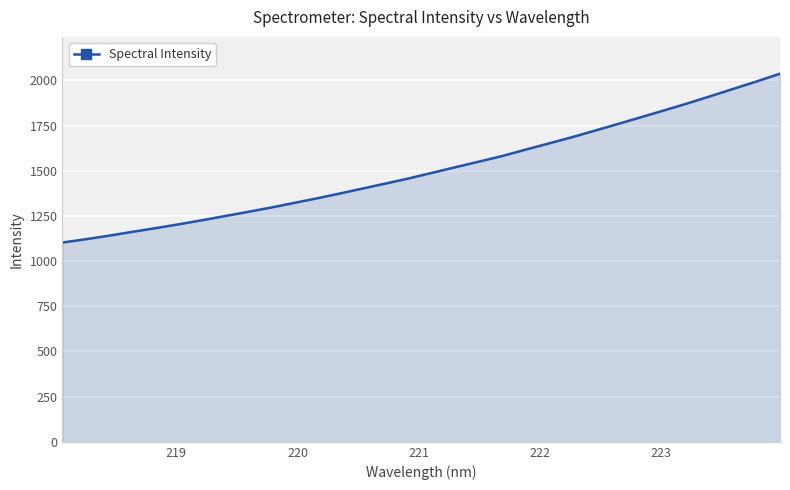

What is the greatest value displayed?

2037.3